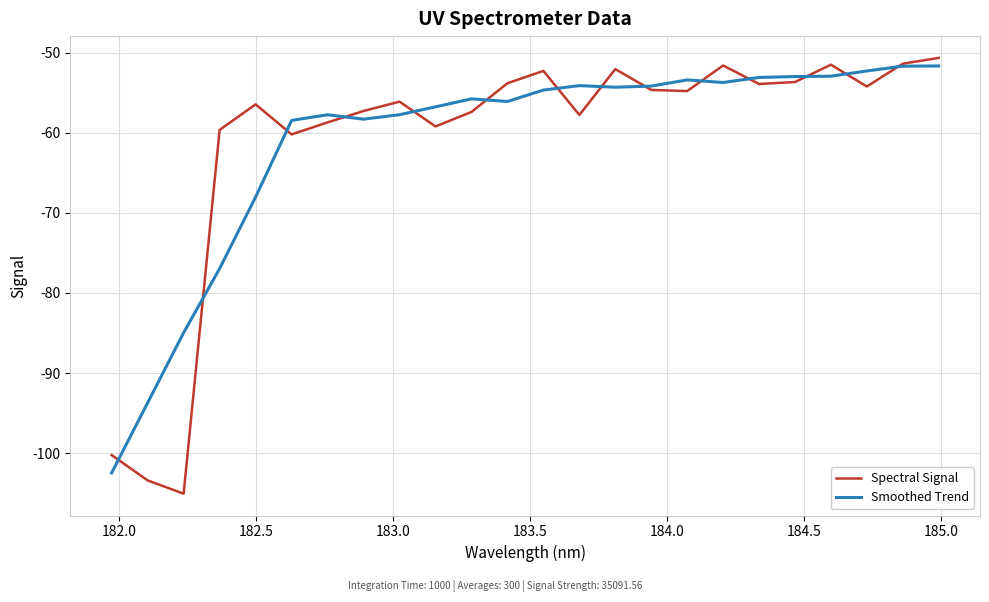

What is the maximum value shown in the chart?

-50.6